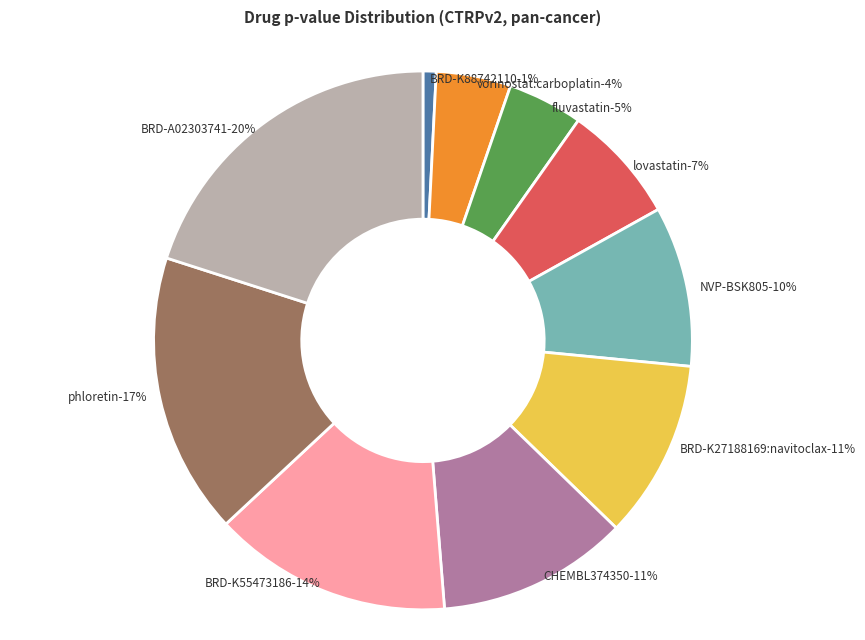

What percentage is the BRD-K55473186 slice, to the nearest percent?

14%